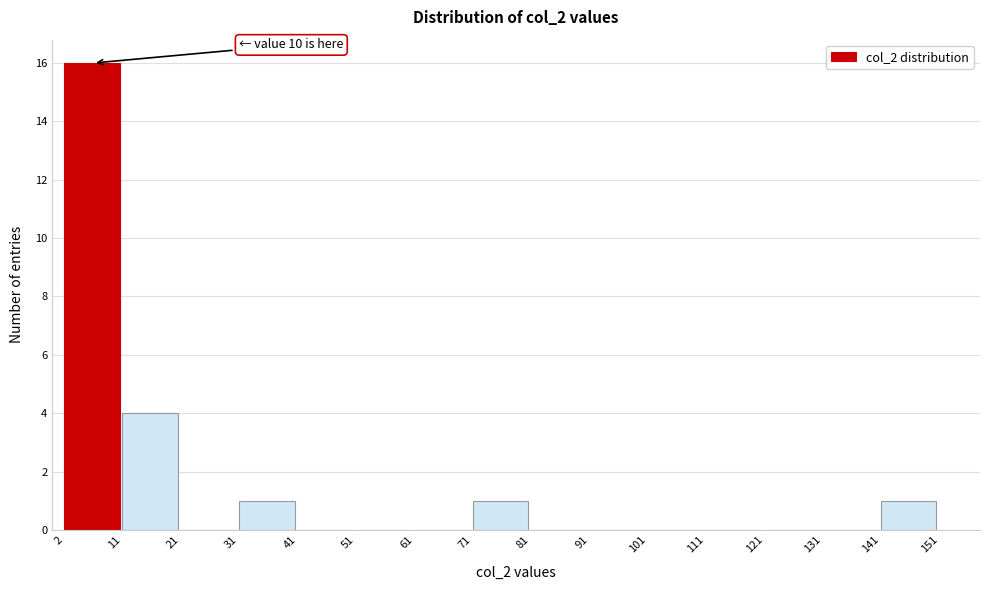

Which range on the x-axis has the tallest bar?

2 to 11